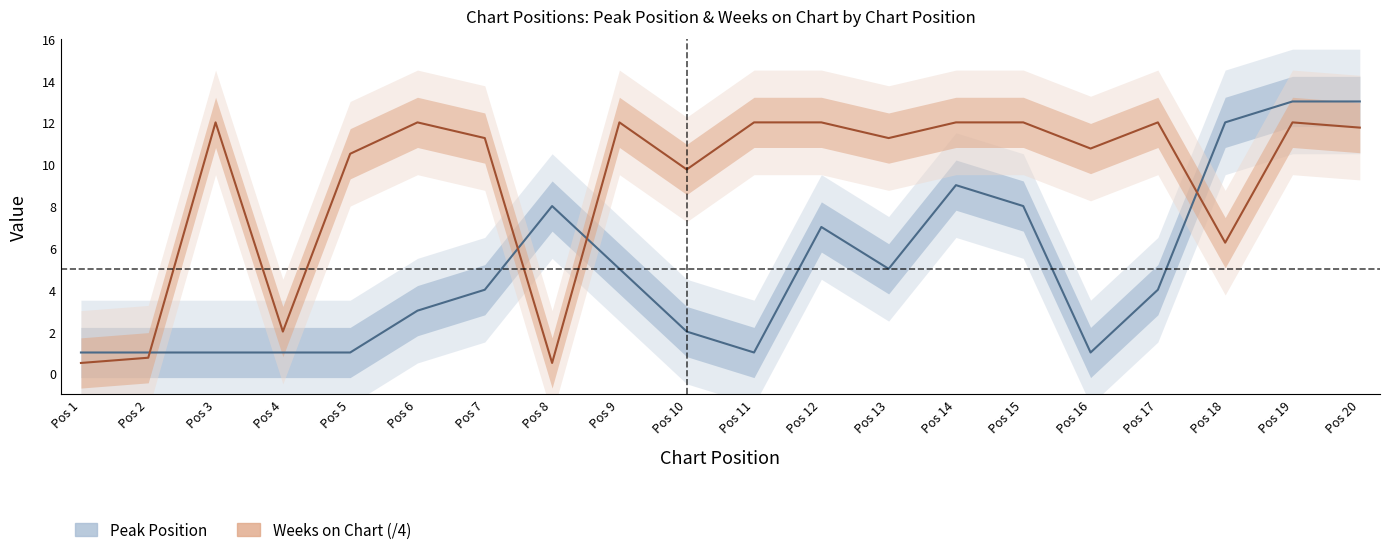

What is the difference between the Peak Position values at Pos 5 and Pos 13?

4.0